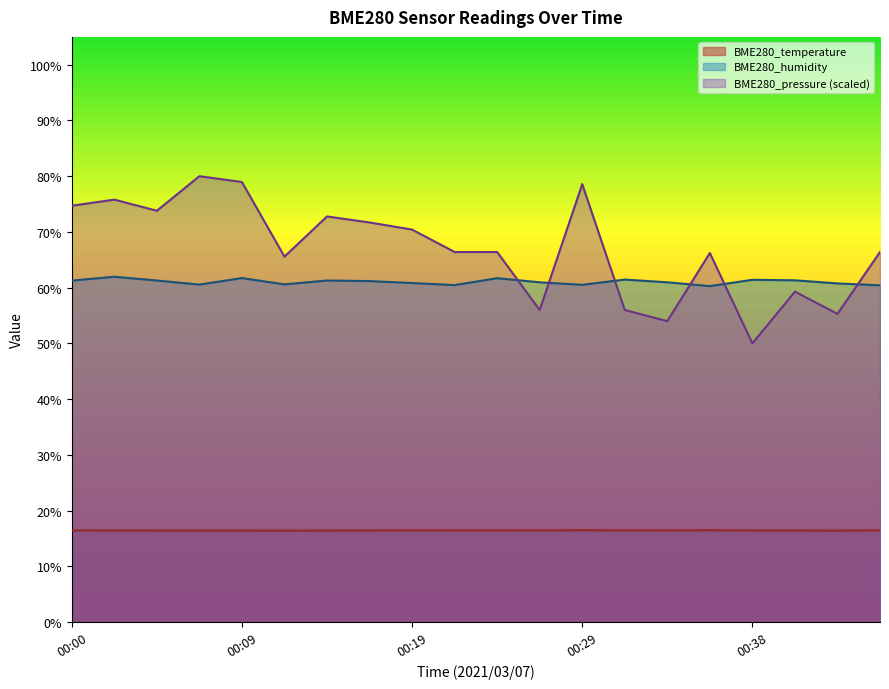

The BME280_humidity series shows 61.3 at 00:05. True or false?

True